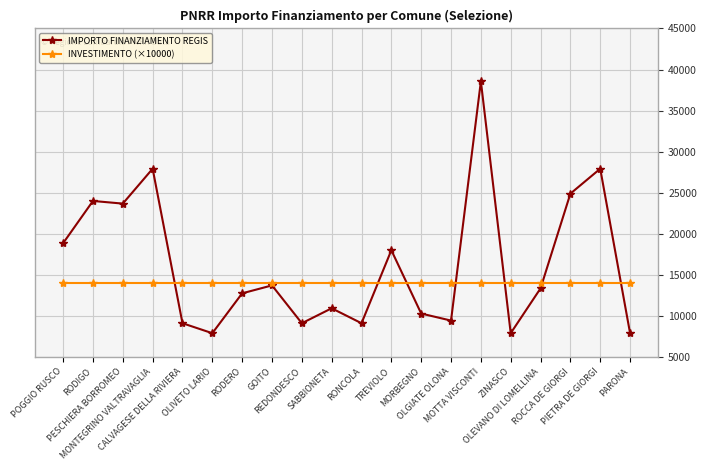

Is it true that IMPORTO FINANZIAMENTO REGIS equals 38565 at MOTTA VISCONTI?

True